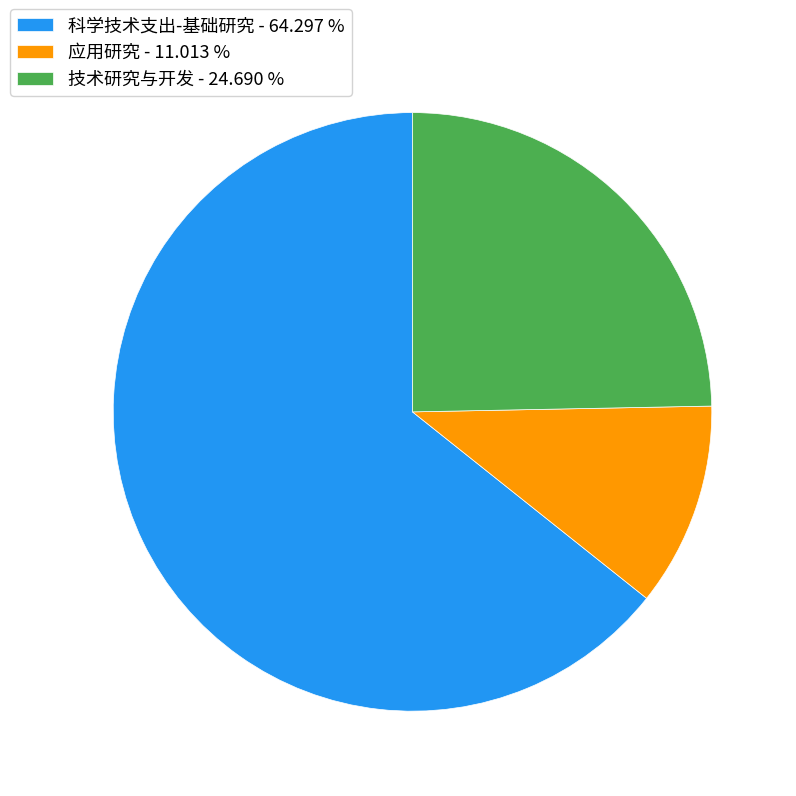

Between 应用研究 - 11.013 % and 技术研究与开发 - 24.690 %, which is larger?

技术研究与开发 - 24.690 %